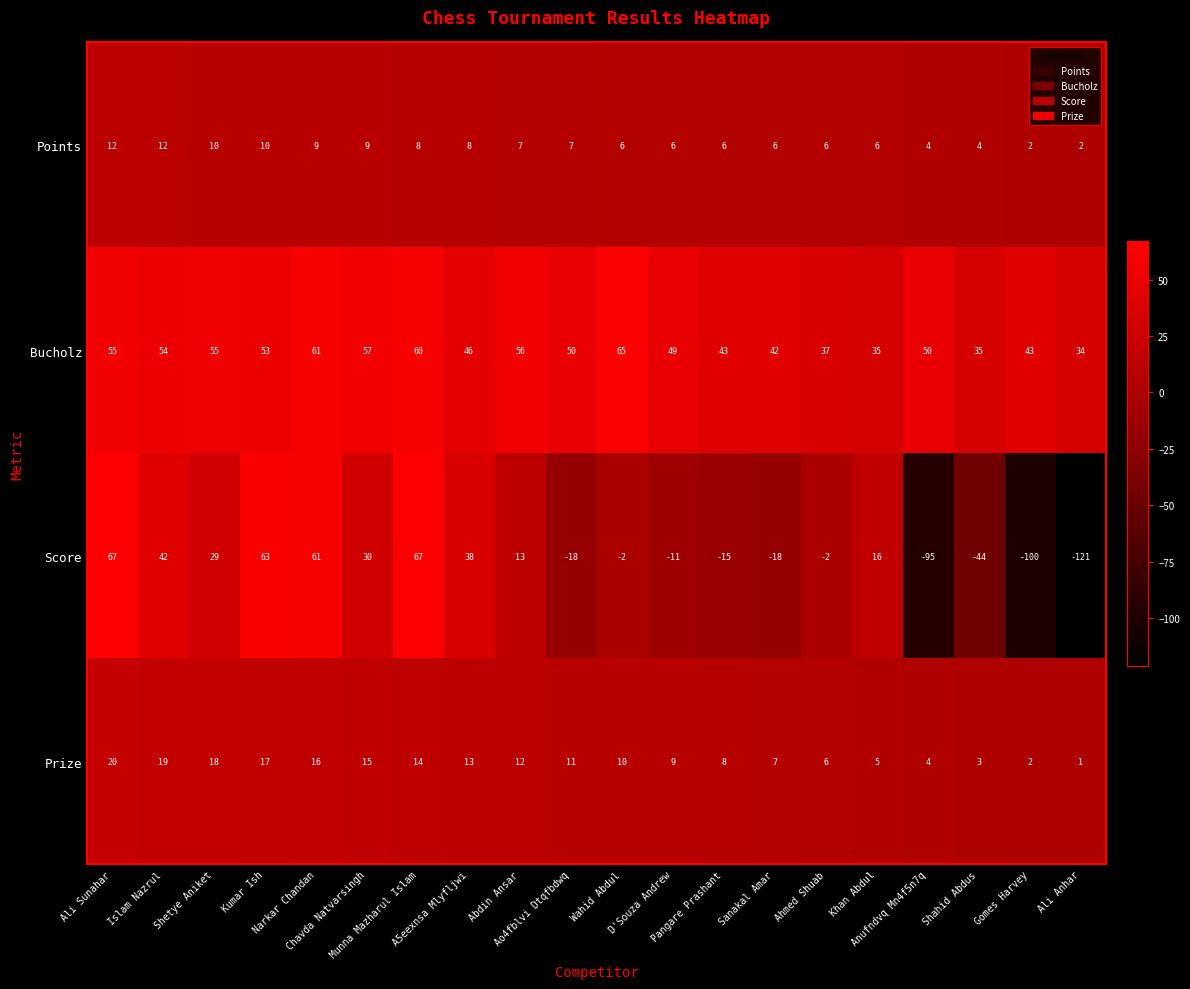

What is the minimum value shown in the chart?

-121